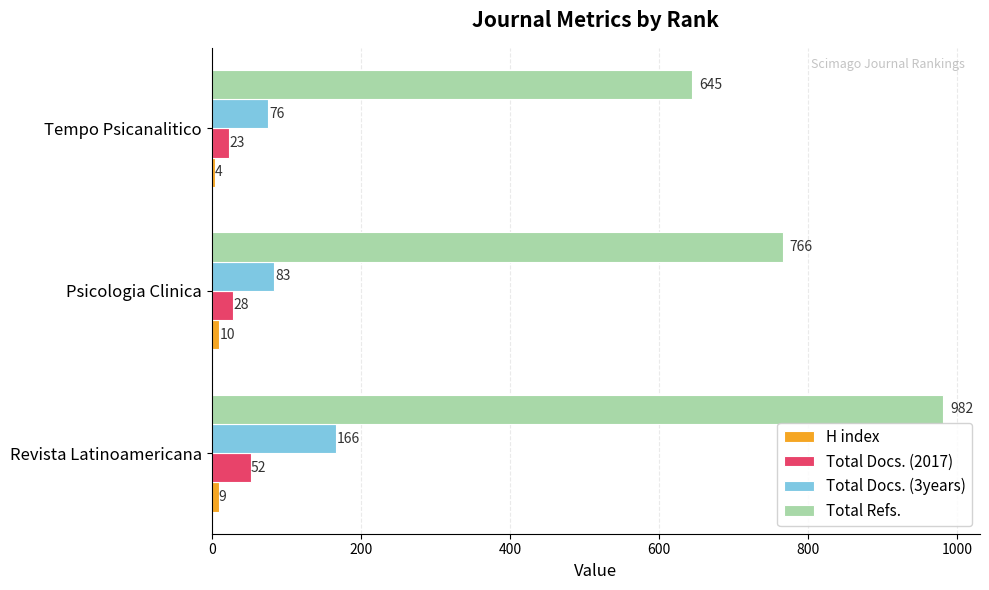

What is the difference between the maximum and minimum values in the Total Refs. series?

337